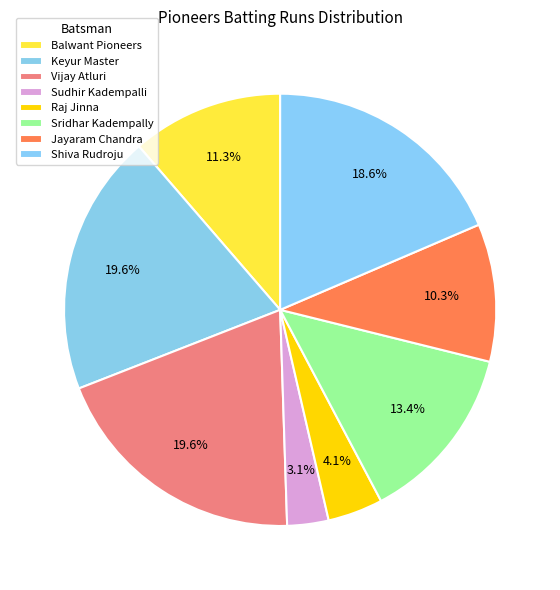

What percentage is the Shiva Rudroju slice, to the nearest percent?

19%